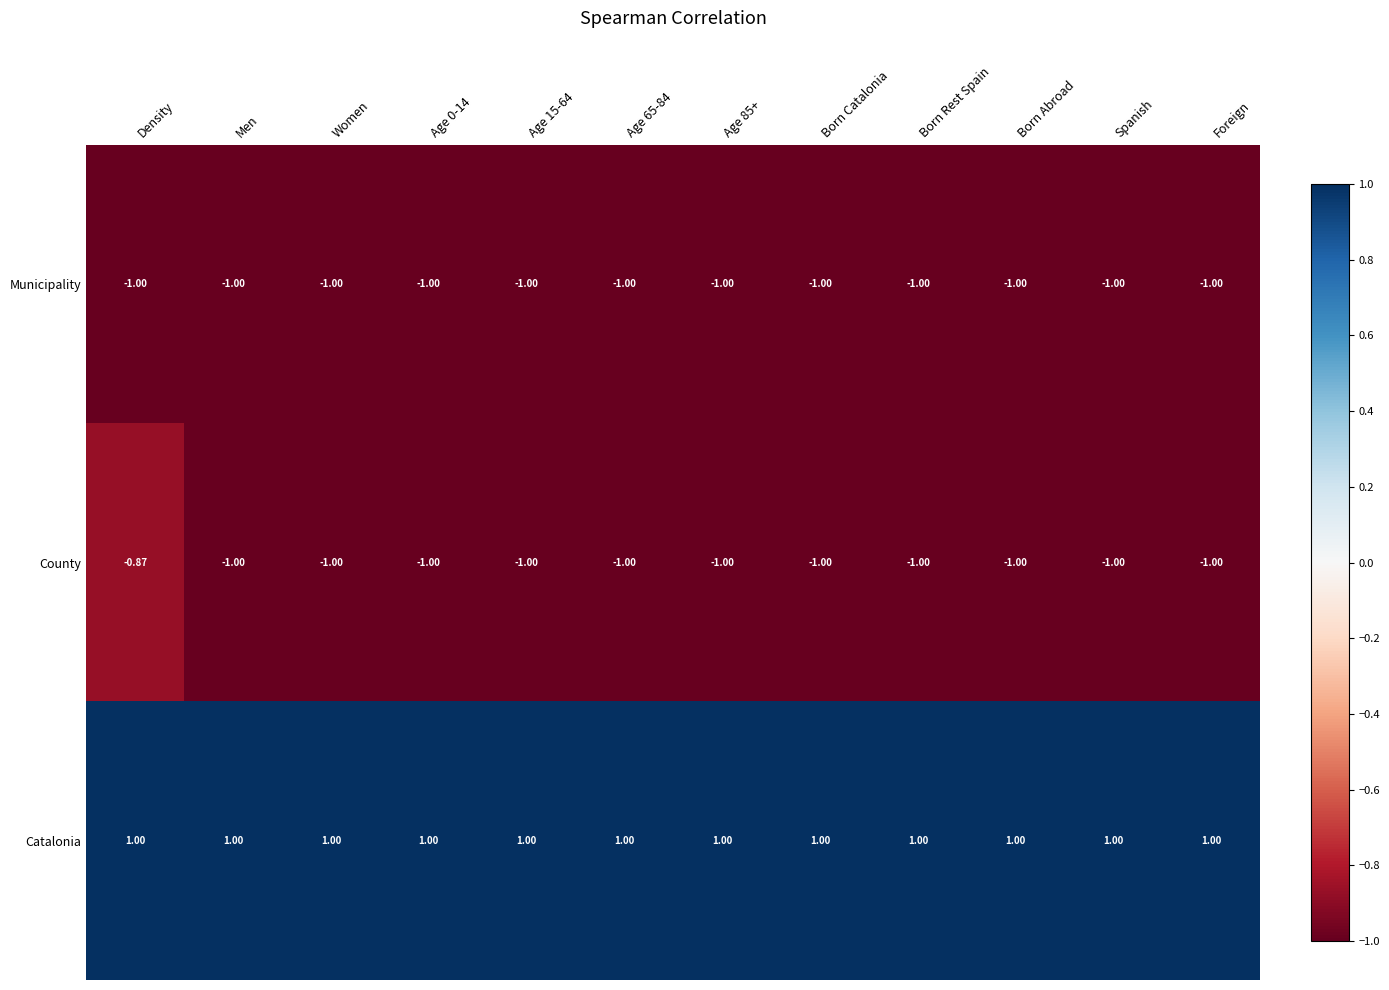

List the series in order of their peak value, highest first.

Catalonia, County, Municipality